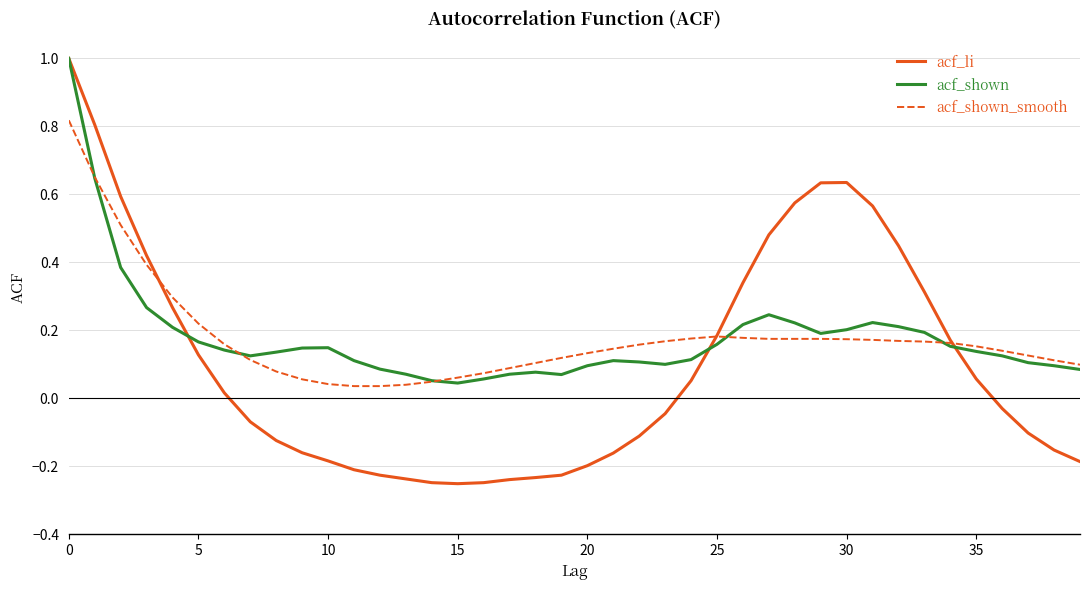

Which series has the widest spread of values?

acf_li